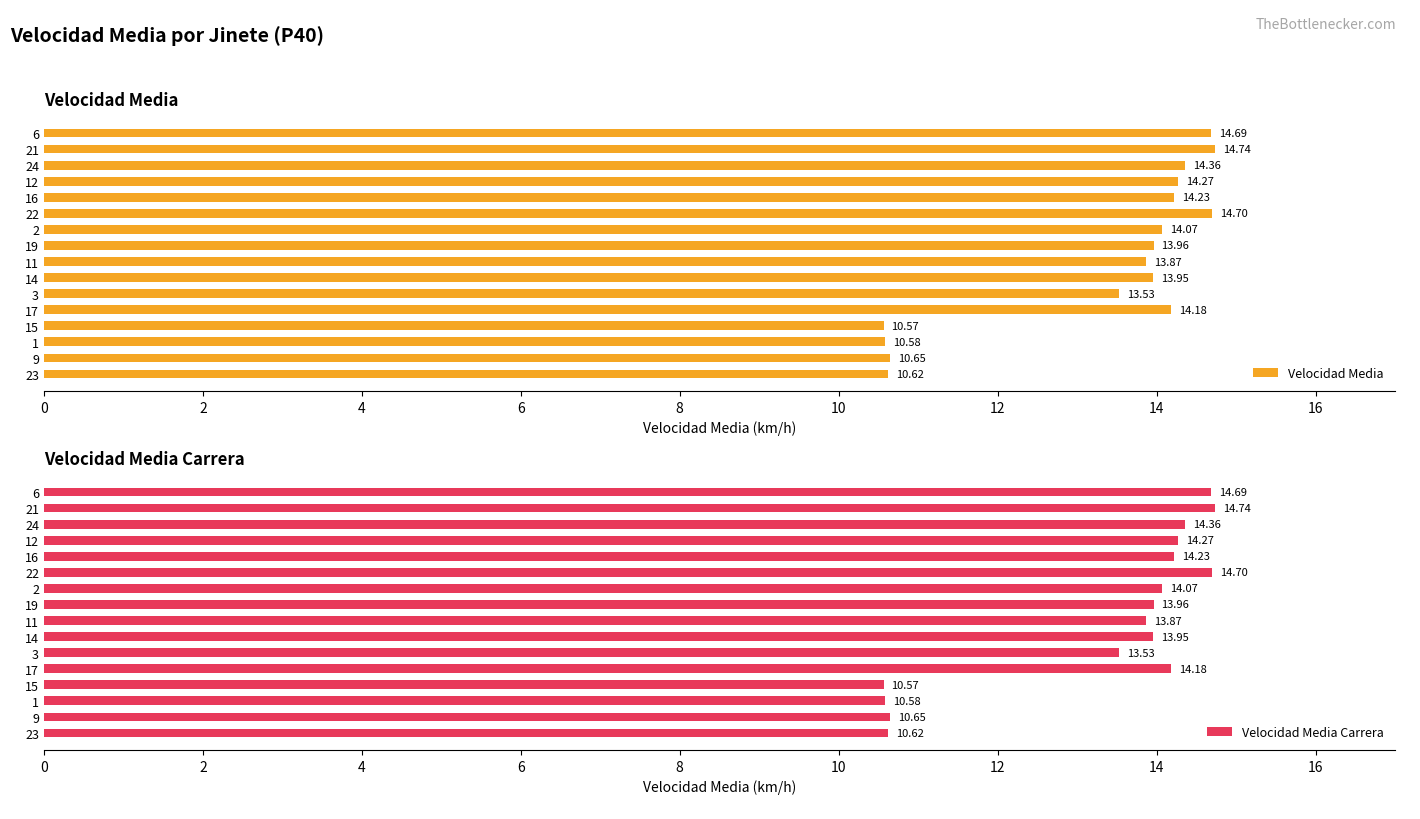

What is the difference between the maximum and minimum values in the Velocidad Media series?

4.2